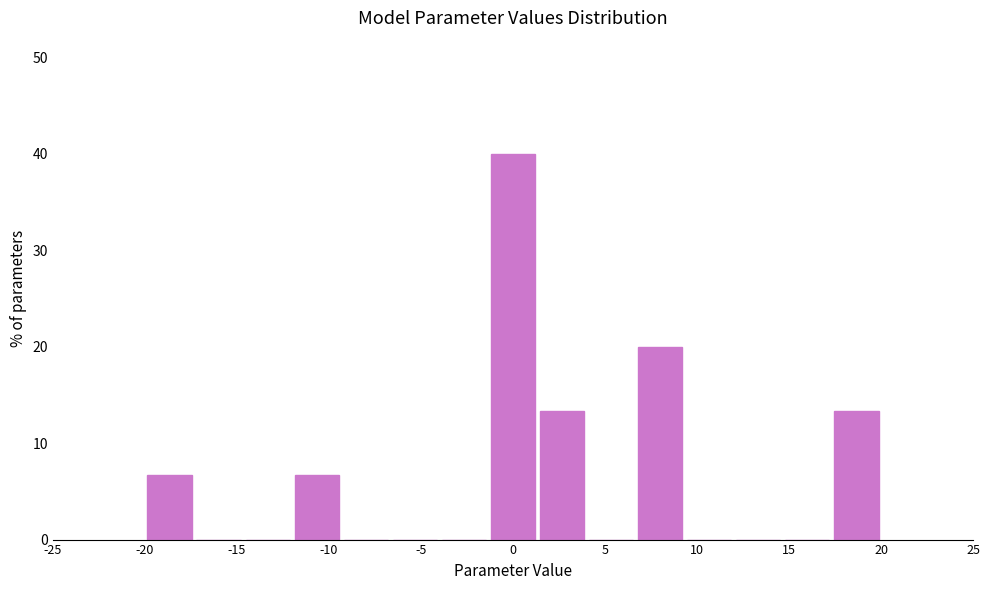

Over which range of the x-axis is the bar tallest?

-1.5 to 1.5